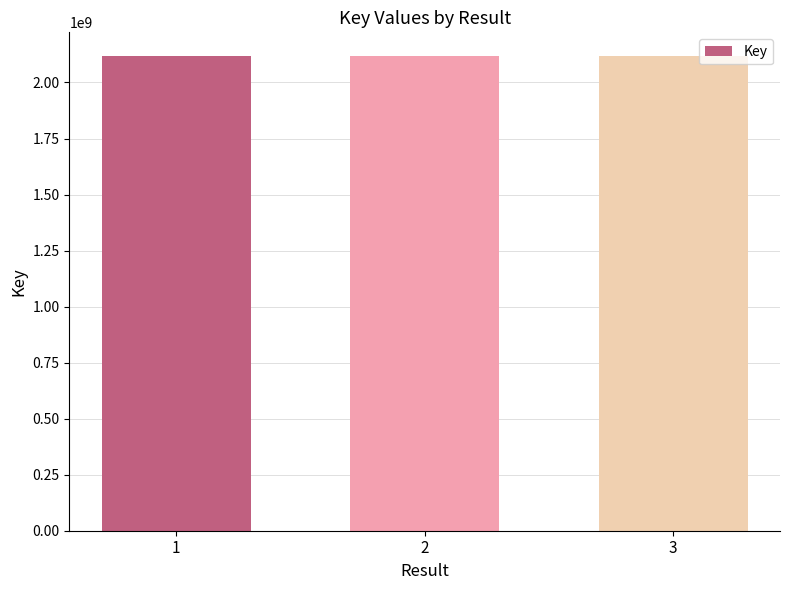

At which label does the data first exceed 2117916990?

1